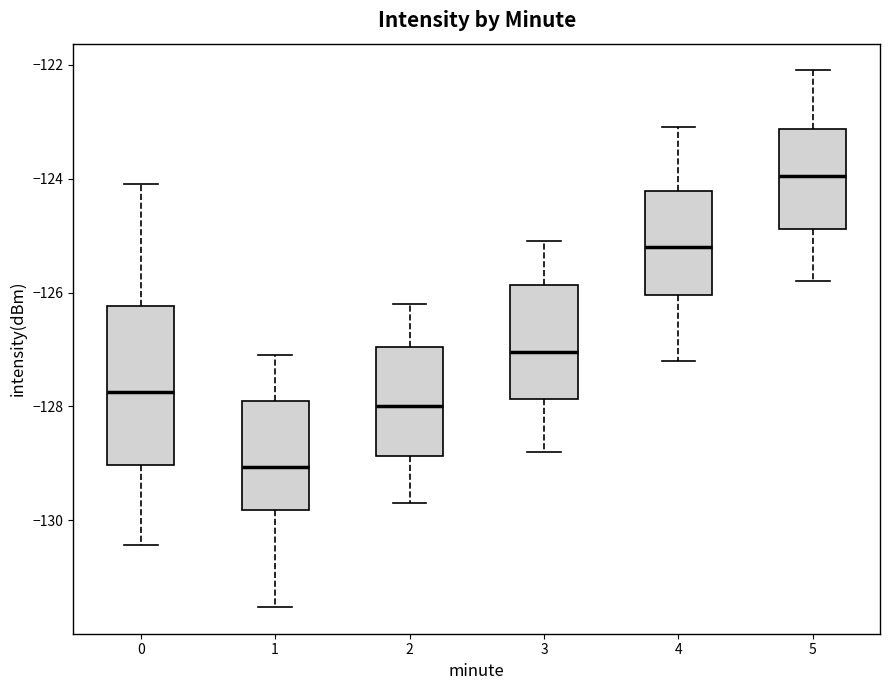

Reading left to right, read every box against the y-axis: the position of its median line, the range the box covers, and the ends of its whiskers. The values are not printed on the chart, so give them approximately, as read against the axis.

0: median -127.8, box -129.0 to -126.2, whiskers -130.4 to -124.0
1: median -129.0, box -129.8 to -128.0, whiskers -131.6 to -127.0
2: median -128.0, box -128.8 to -127.0, whiskers -129.6 to -126.2
3: median -127.0, box -127.8 to -125.8, whiskers -128.8 to -125.0
4: median -125.2, box -126.0 to -124.2, whiskers -127.2 to -123.0
5: median -124.0, box -124.8 to -123.2, whiskers -125.8 to -122.0